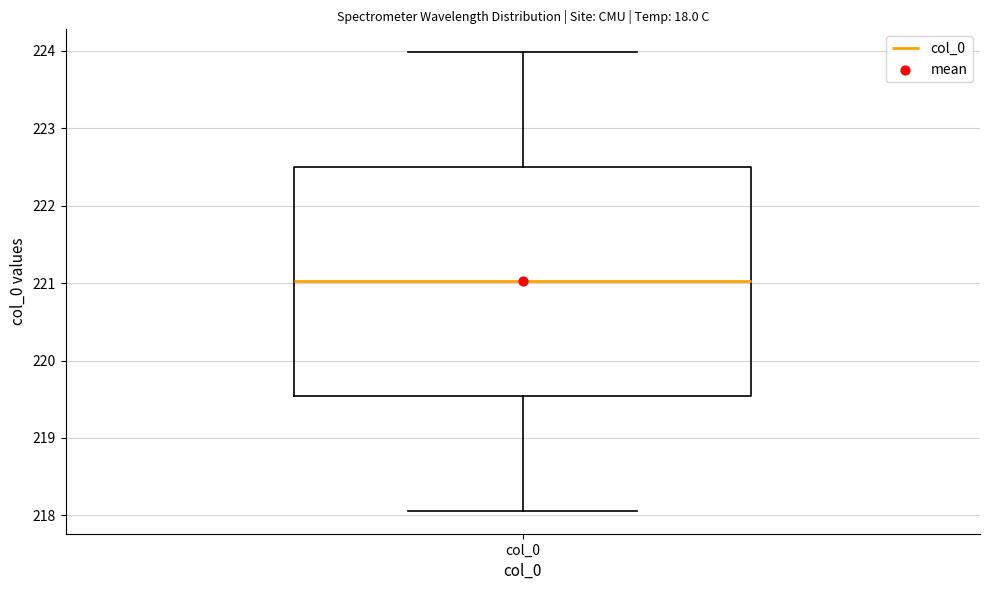

Read this box plot against the y-axis: the position of the median line, the range covered by the box, and the ends of both whiskers. The values are not printed on the chart, so give them approximately, as read against the axis.

median 221.0, box 219.5 to 222.5, whiskers 218.1 to 224.0